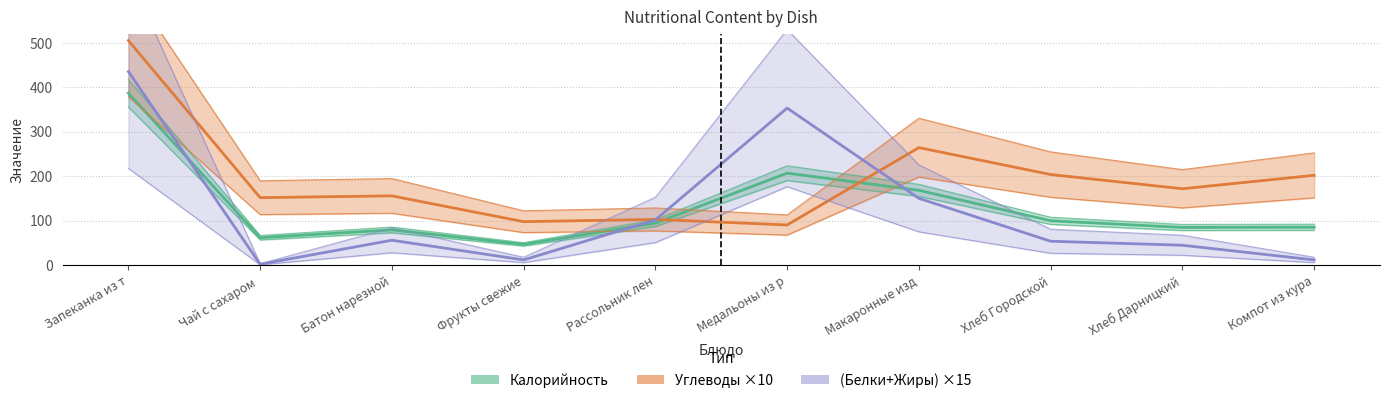

True or false: Калорийность has more than 2 points higher than both neighbors.

False